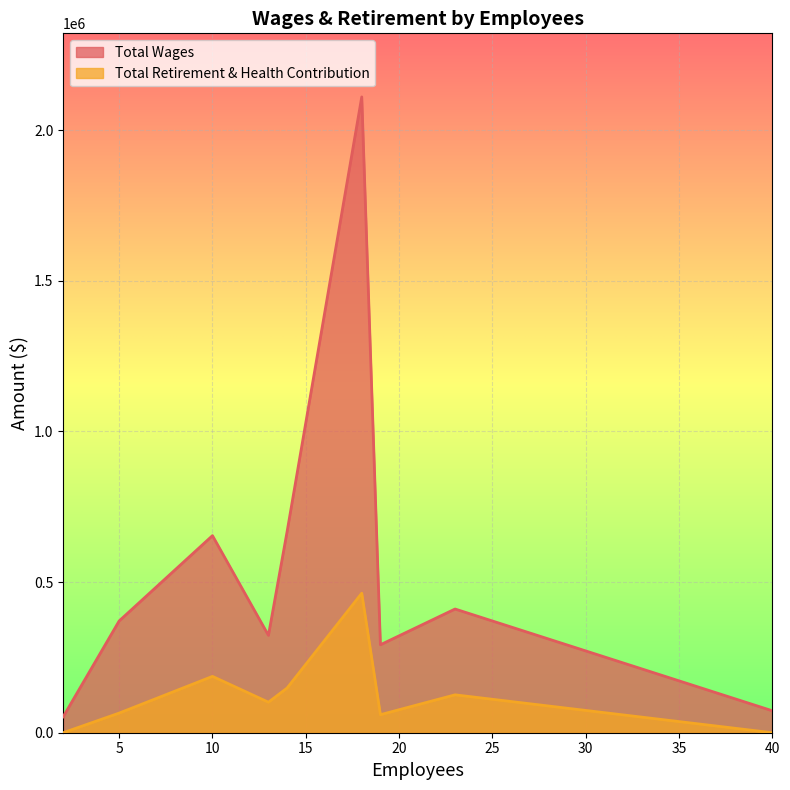

List the series in order of their overall mean, highest first.

Total Wages, Total Retirement & Health Contribution